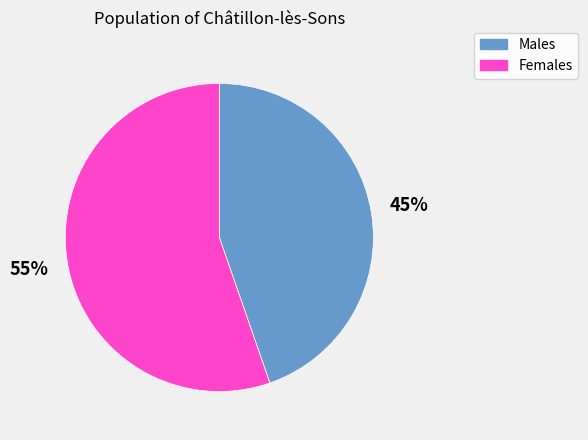

Which category has the smallest portion of the pie?

Males